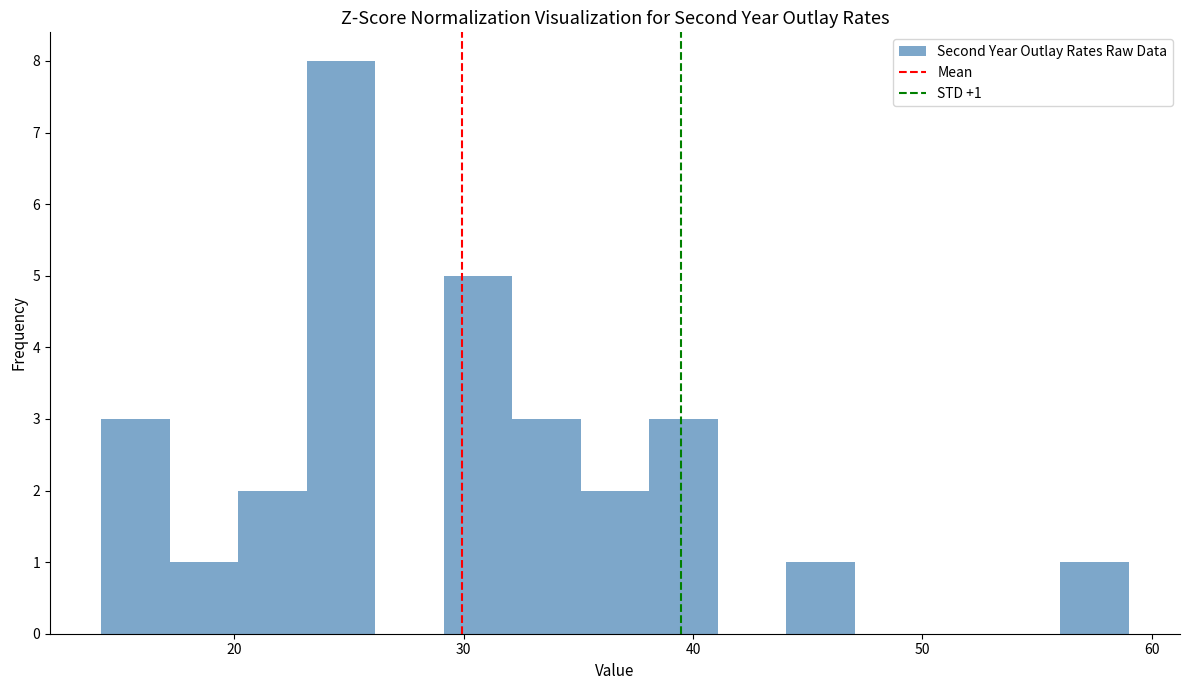

Read against the x-axis, roughly where is the centre of the tallest bar?

25